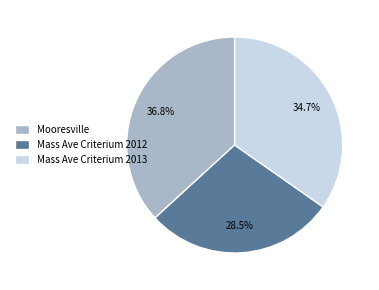

Is it true that Mass Ave Criterium 2013 is 45% of the pie?

False